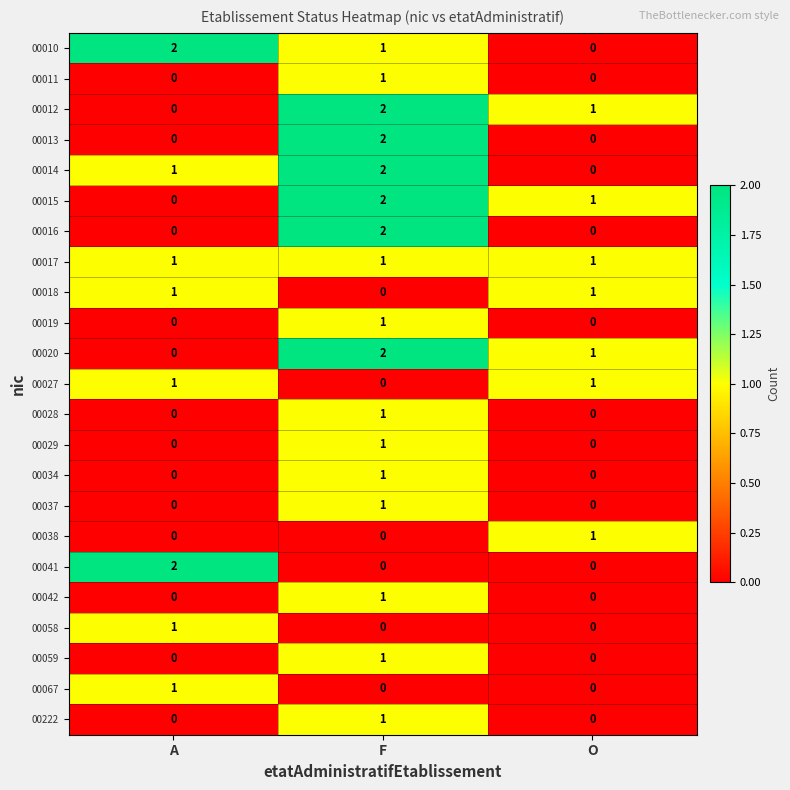

Which category has the lowest value in the 00014 series?

O